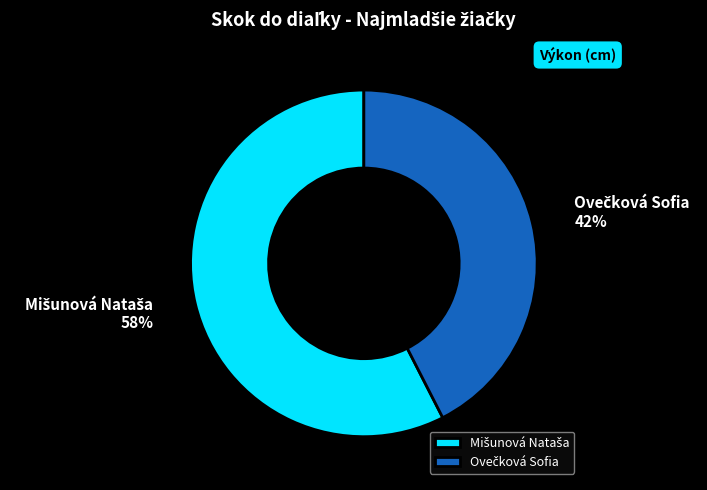

To the nearest percent, what is the average slice percentage?

50%